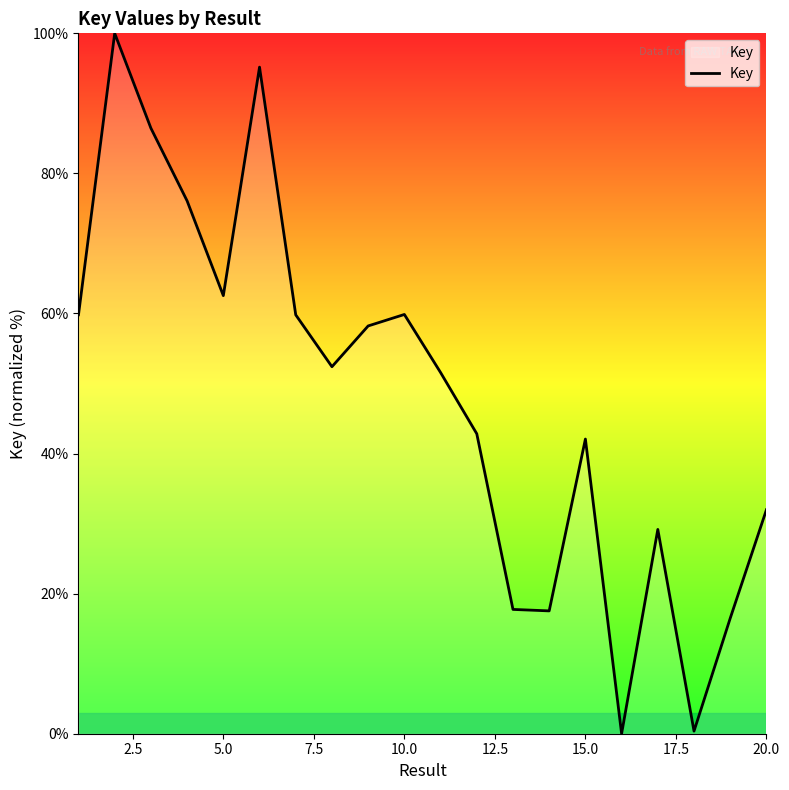

True or false: the data has more than 2 interior local peaks.

True